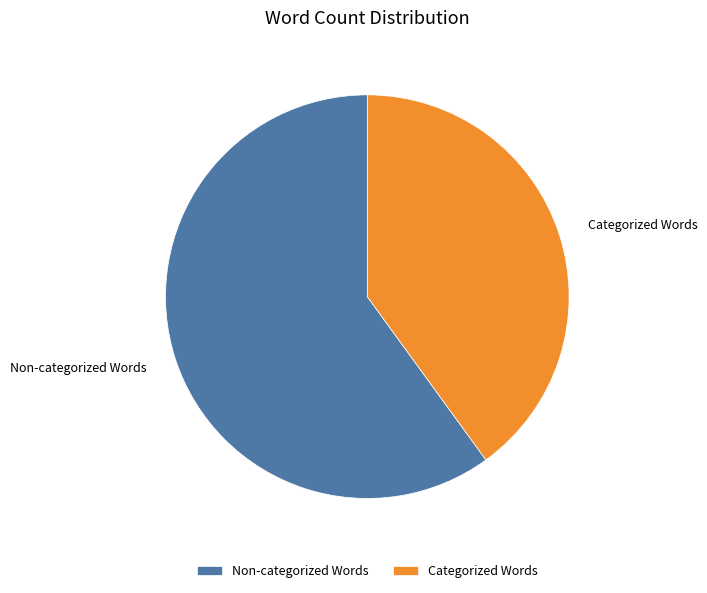

How many slices are in this pie chart?

2